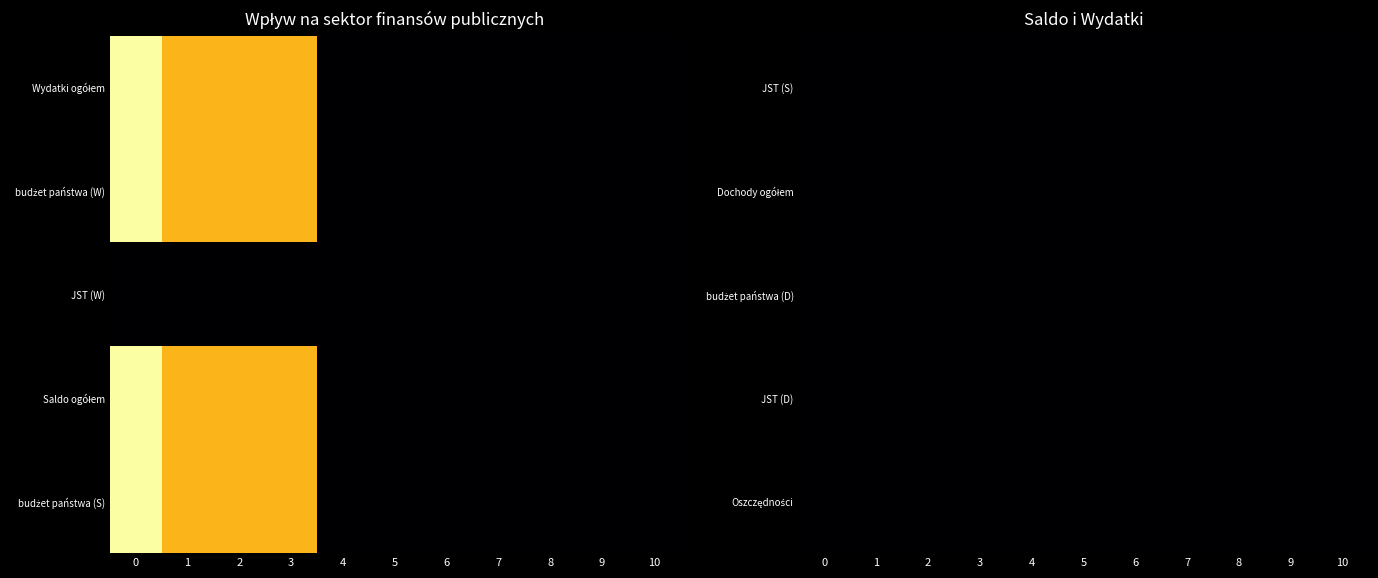

What is the smallest value displayed?

-12